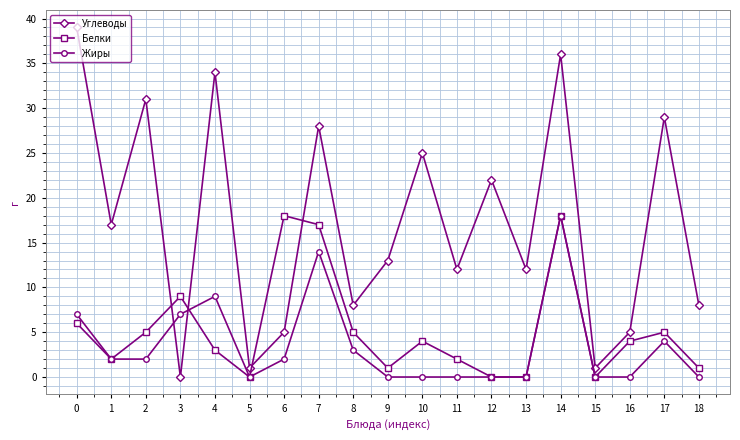

What is the value of the Жиры point at the 4th from the left?

7